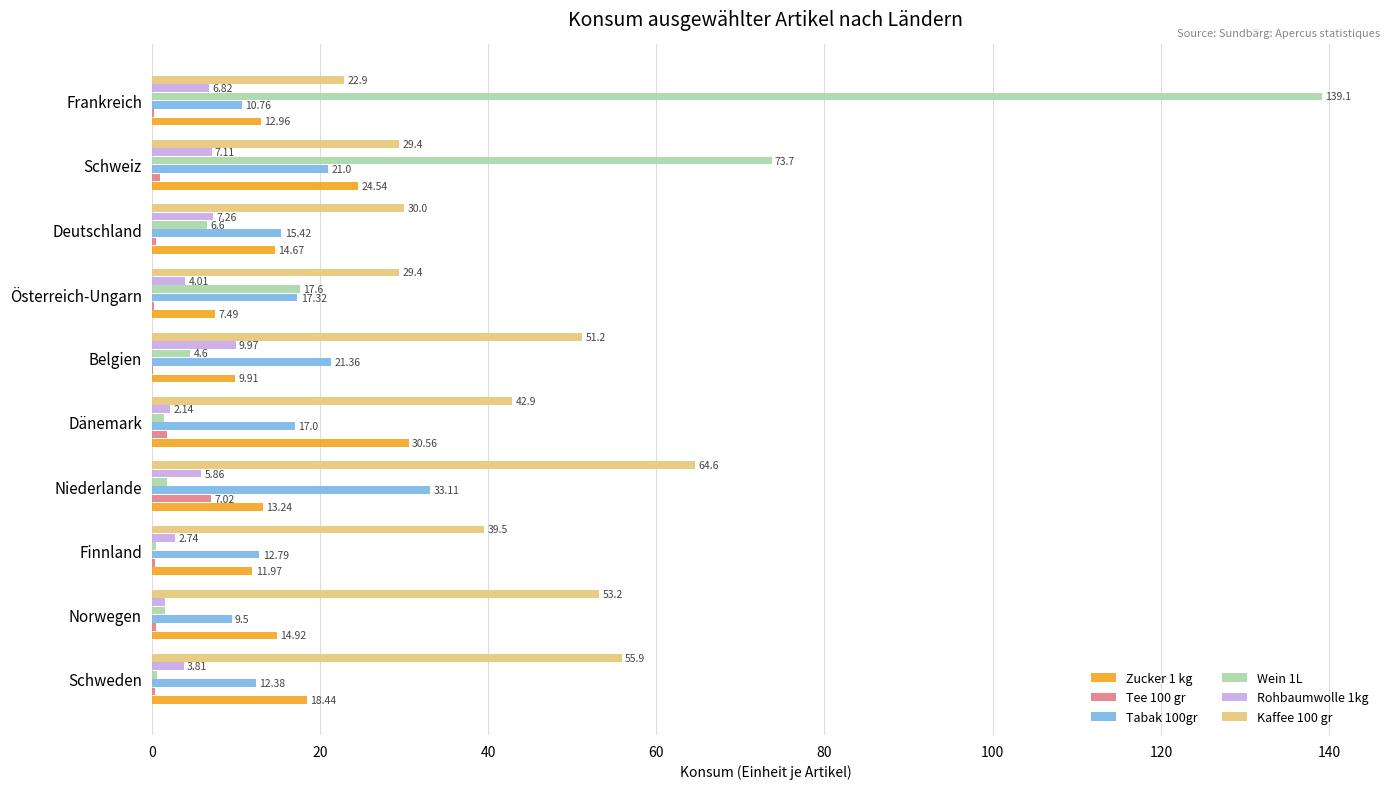

What is the sum of all Tabak 100gr values?

170.6